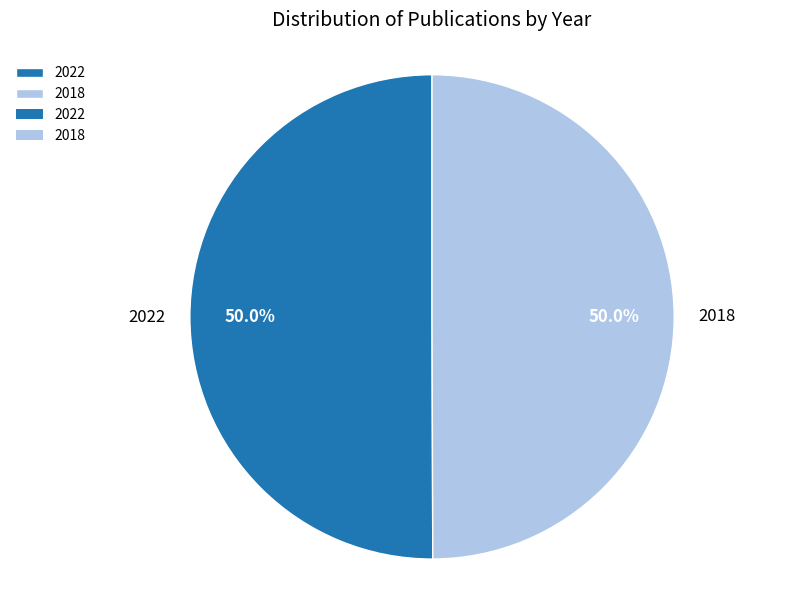

True or false: 2018 accounts for 50% of the total.

True